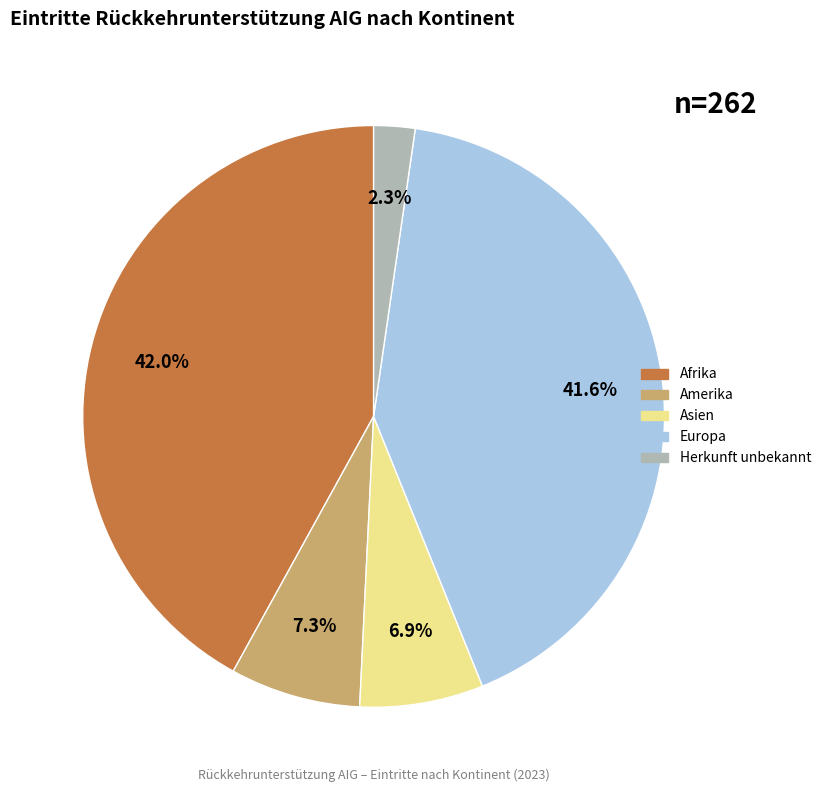

What is the smallest slice in the pie chart?

Herkunft unbekannt